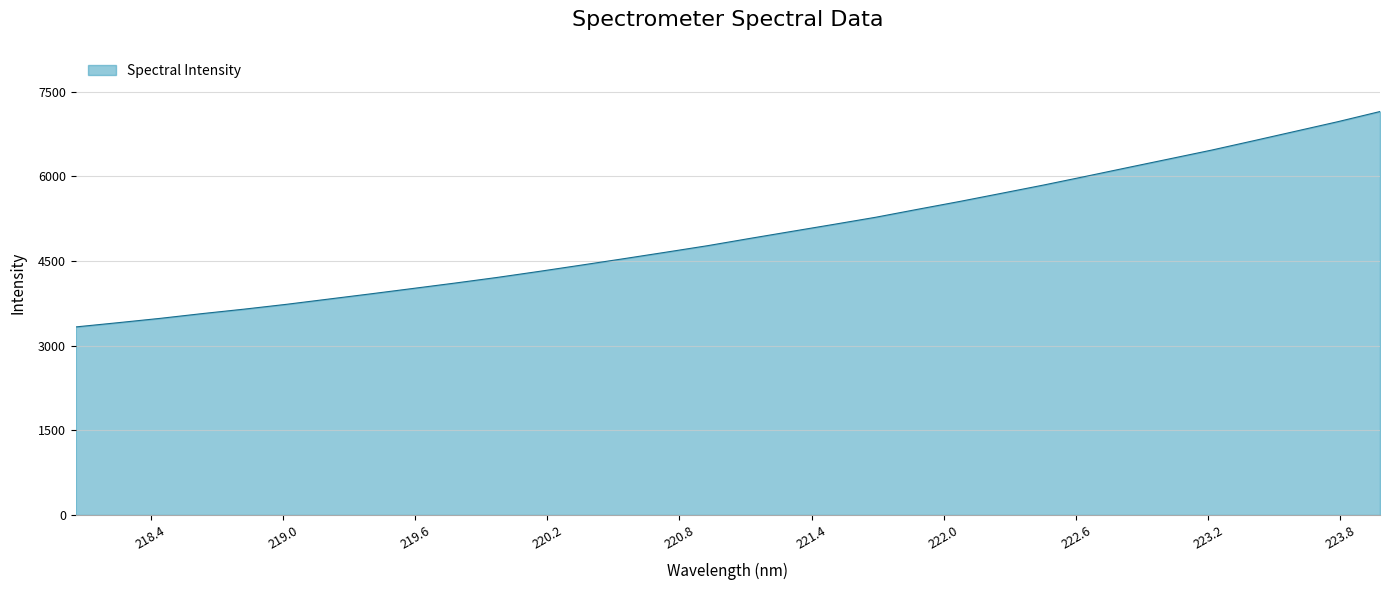

What is the difference between the maximum and minimum values?

3816.2